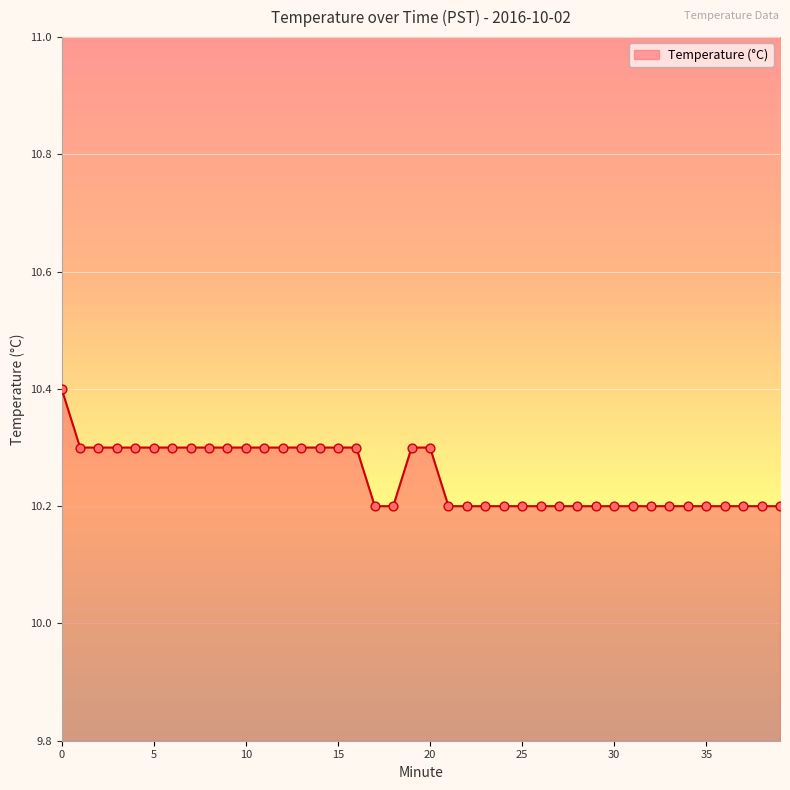

What is the maximum value shown in the chart?

10.4